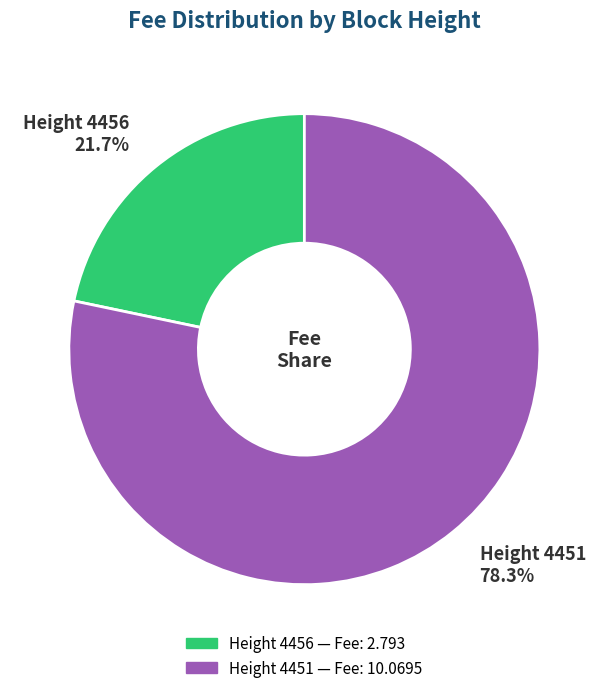

How many slices are in this pie chart?

2